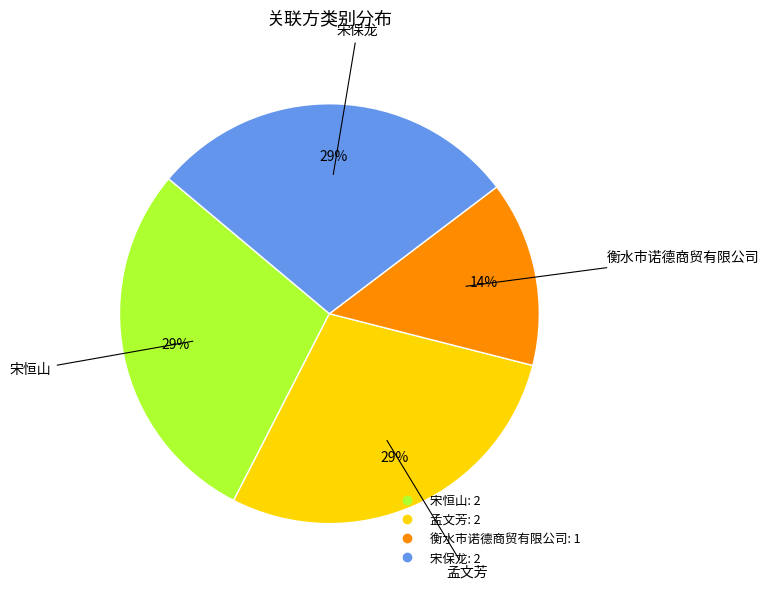

Between 宋保龙 and 衡水市诺德商贸有限公司, which is larger?

宋保龙